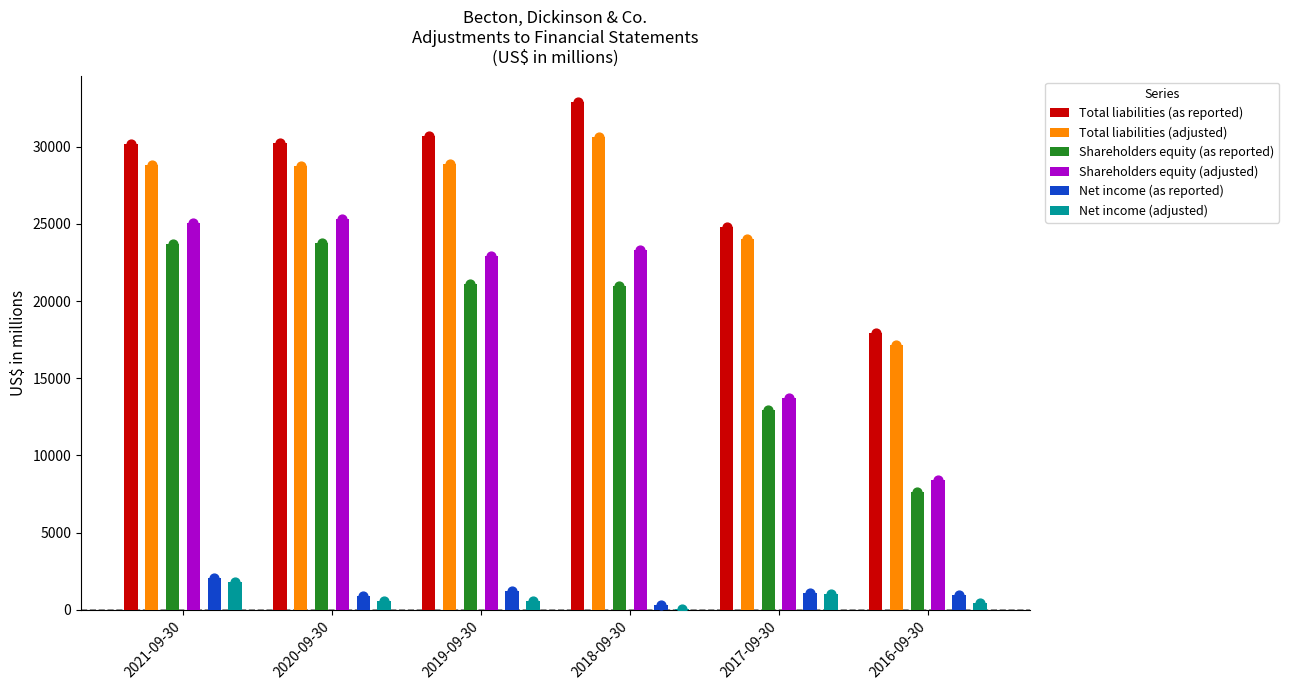

Which series reaches the minimum Y coordinate?

Net income (adjusted)